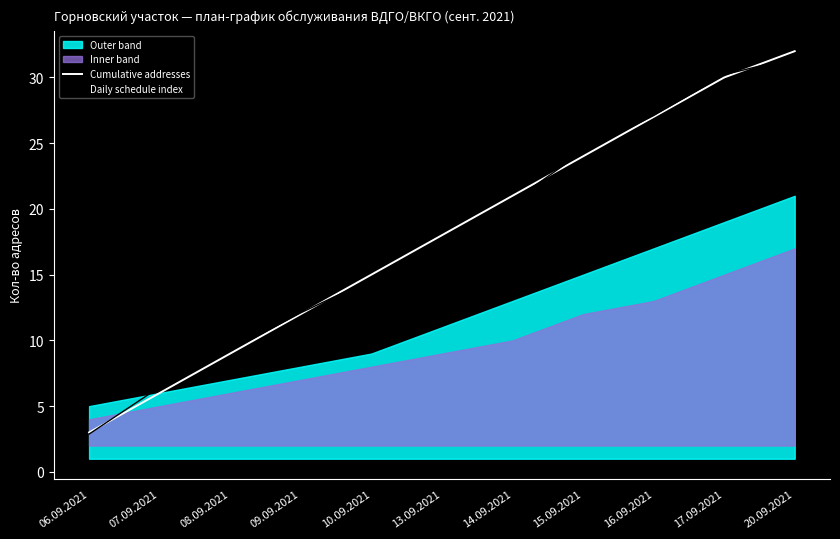

Reading left to right, what are all the values shown in this chart?

Cumulative addresses: 06.09.2021=3.0	07.09.2021=6.0	08.09.2021=9.0	09.09.2021=12.0	10.09.2021=15.0	13.09.2021=18.0	14.09.2021=21.0	15.09.2021=24.0	16.09.2021=27.0	17.09.2021=30.0	20.09.2021=32.0
Daily schedule index: 06.09.2021=2.9	07.09.2021=6.5	08.09.2021=9.2	09.09.2021=12.1	10.09.2021=14.7	13.09.2021=17.7	14.09.2021=20.6	15.09.2021=24.4	16.09.2021=27.1	17.09.2021=30.2	20.09.2021=31.5